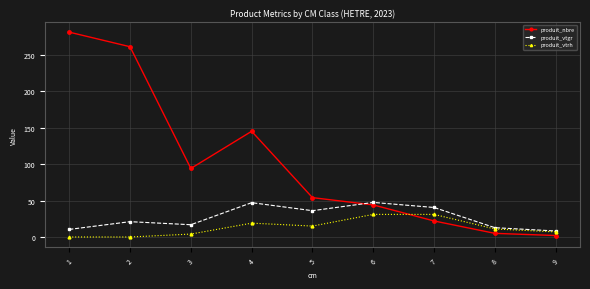

In produit_nbre, how many points are higher than both neighbors (excluding endpoints)?

1